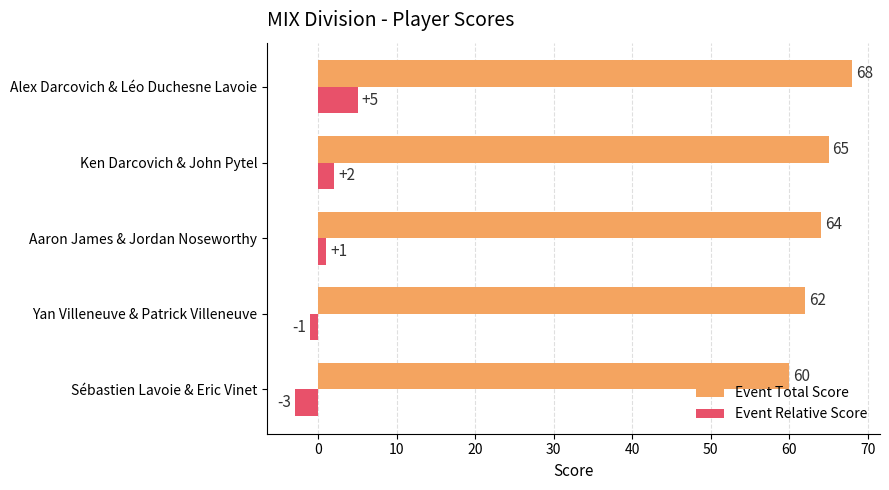

At which label is Event Total Score closest to 64?

Aaron James & Jordan Noseworthy